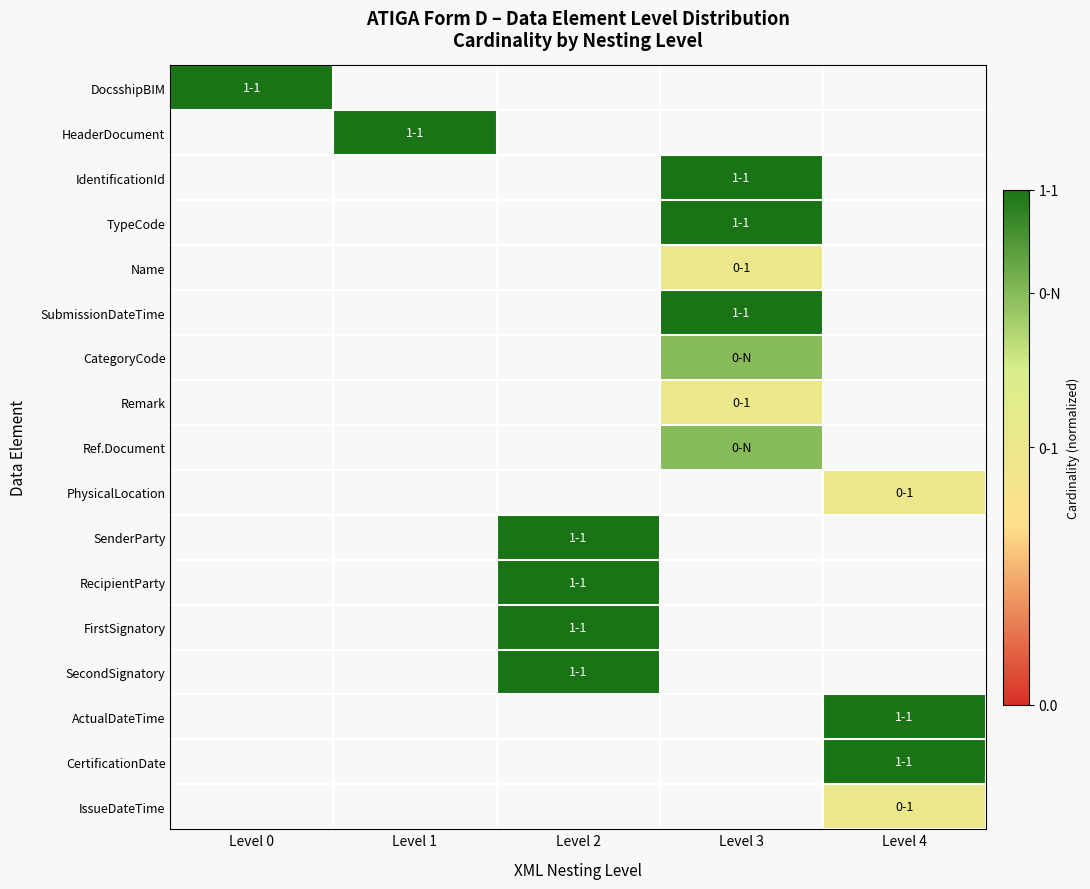

Reading left to right, transcribe all the data shown in this chart.

DocsshipBIM: Level 0=1.0	Level 1=0.0	Level 2=0.0	Level 3=0.0	Level 4=0.0
HeaderDocument: Level 0=0.0	Level 1=1.0	Level 2=0.0	Level 3=0.0	Level 4=0.0
IdentificationId: Level 0=0.0	Level 1=0.0	Level 2=0.0	Level 3=1.0	Level 4=0.0
TypeCode: Level 0=0.0	Level 1=0.0	Level 2=0.0	Level 3=1.0	Level 4=0.0
Name: Level 0=0.0	Level 1=0.0	Level 2=0.0	Level 3=0.5	Level 4=0.0
SubmissionDateTime: Level 0=0.0	Level 1=0.0	Level 2=0.0	Level 3=1.0	Level 4=0.0
CategoryCode: Level 0=0.0	Level 1=0.0	Level 2=0.0	Level 3=0.8	Level 4=0.0
Remark: Level 0=0.0	Level 1=0.0	Level 2=0.0	Level 3=0.5	Level 4=0.0
Ref.Document: Level 0=0.0	Level 1=0.0	Level 2=0.0	Level 3=0.8	Level 4=0.0
PhysicalLocation: Level 0=0.0	Level 1=0.0	Level 2=0.0	Level 3=0.0	Level 4=0.5
SenderParty: Level 0=0.0	Level 1=0.0	Level 2=1.0	Level 3=0.0	Level 4=0.0
RecipientParty: Level 0=0.0	Level 1=0.0	Level 2=1.0	Level 3=0.0	Level 4=0.0
FirstSignatory: Level 0=0.0	Level 1=0.0	Level 2=1.0	Level 3=0.0	Level 4=0.0
SecondSignatory: Level 0=0.0	Level 1=0.0	Level 2=1.0	Level 3=0.0	Level 4=0.0
ActualDateTime: Level 0=0.0	Level 1=0.0	Level 2=0.0	Level 3=0.0	Level 4=1.0
CertificationDate: Level 0=0.0	Level 1=0.0	Level 2=0.0	Level 3=0.0	Level 4=1.0
IssueDateTime: Level 0=0.0	Level 1=0.0	Level 2=0.0	Level 3=0.0	Level 4=0.5